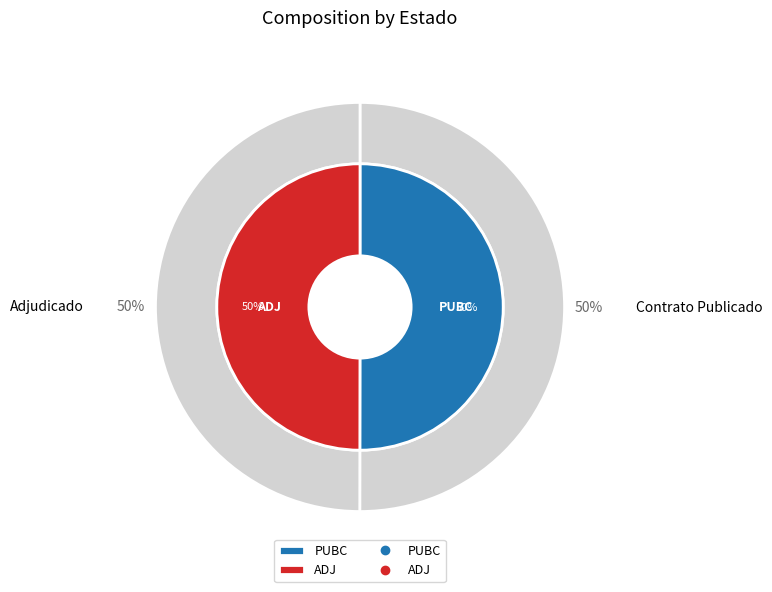

Count the number of slices in the pie.

2